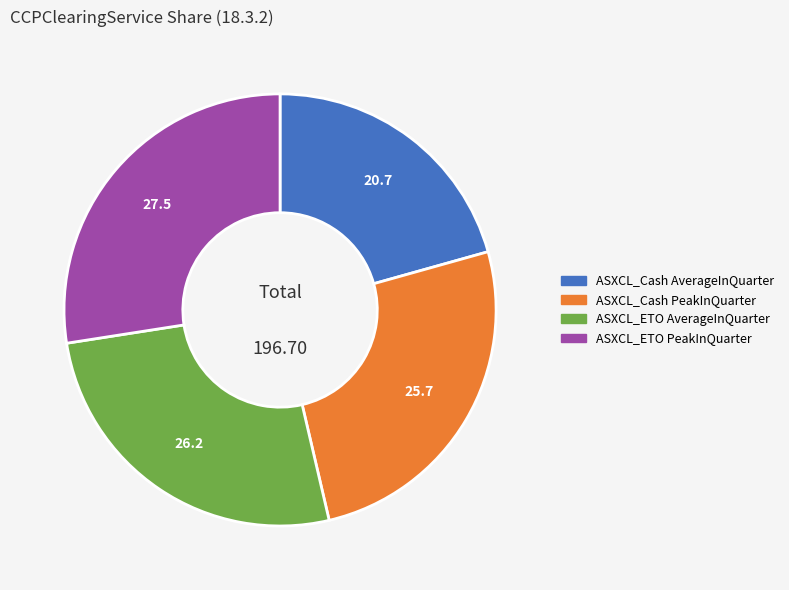

Approximately how many times larger is the value at ASXCL_Cash PeakInQuarter compared to ASXCL_ETO AverageInQuarter?

1.0